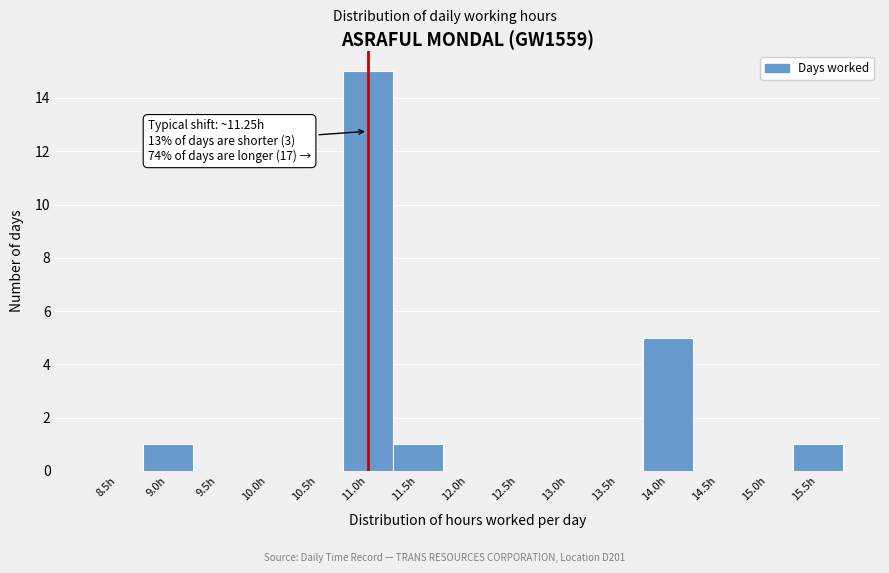

Reading left to right, what are all the values shown in this chart?

8.5h=0	9.0h=1	9.5h=0	10.0h=0	10.5h=0	11.0h=15	11.5h=1	12.0h=0	12.5h=0	13.0h=0	13.5h=0	14.0h=5	14.5h=0	15.0h=0	15.5h=1